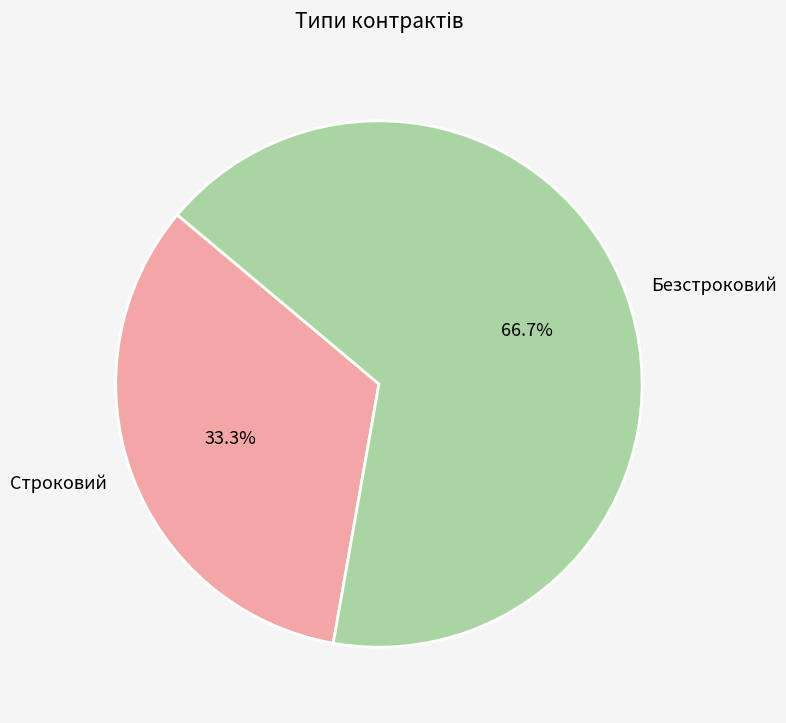

Combined, what portion of the pie is Строковий and Безстроковий?

100.0%